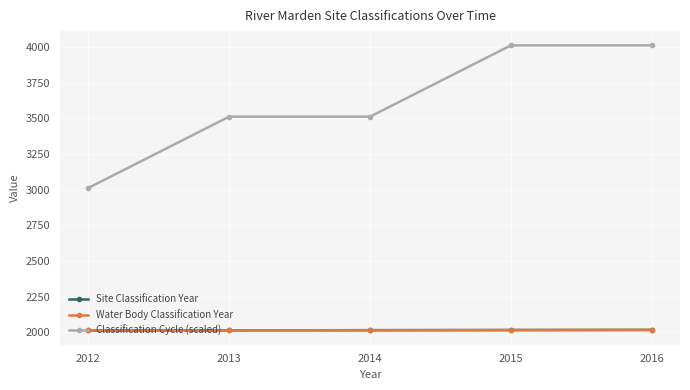

What is the value of the Water Body Classification Year point at the 5th from the left?

2016